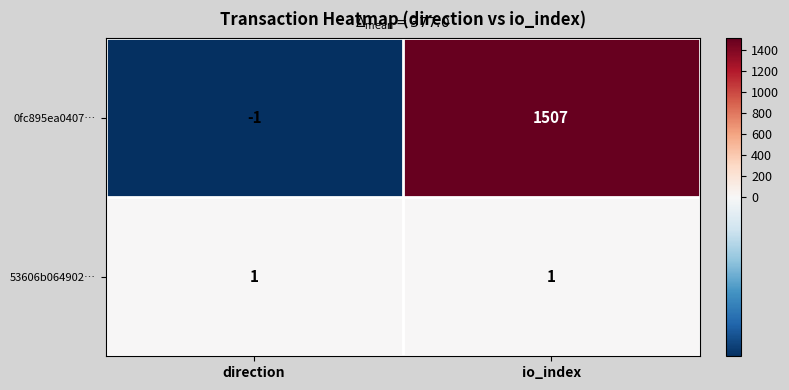

How many categories are shown in the chart?

2